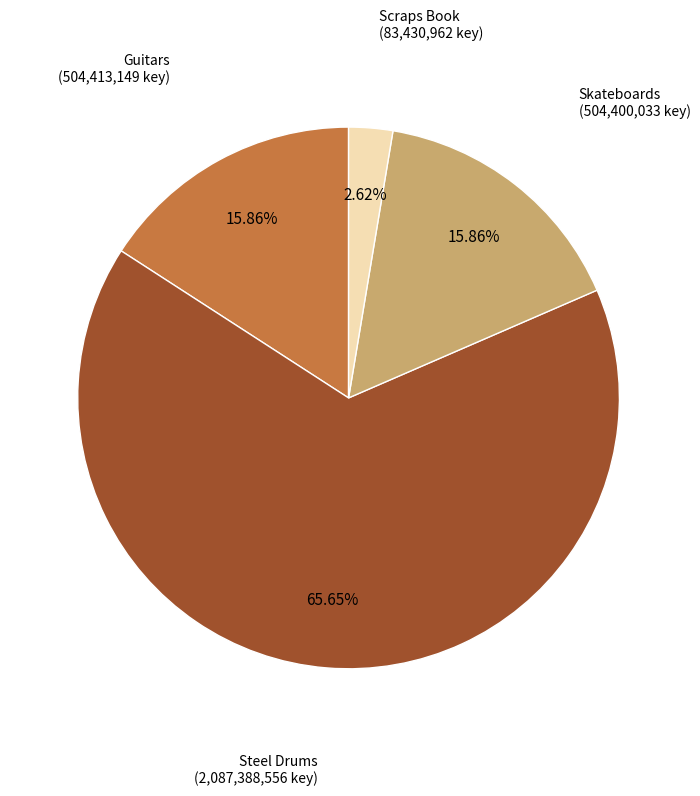

What is the ratio of the value at Guitars to the value at Skateboards?

1.0